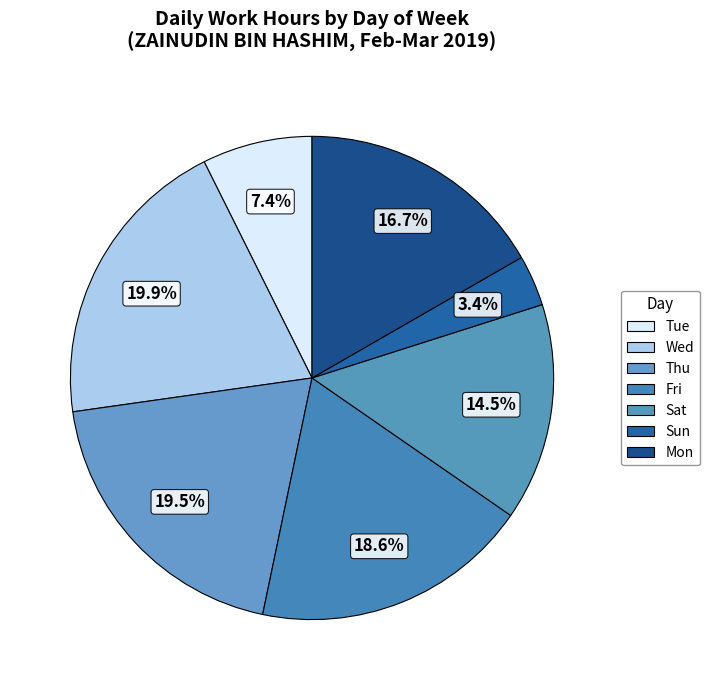

How many slices are in this pie chart?

7